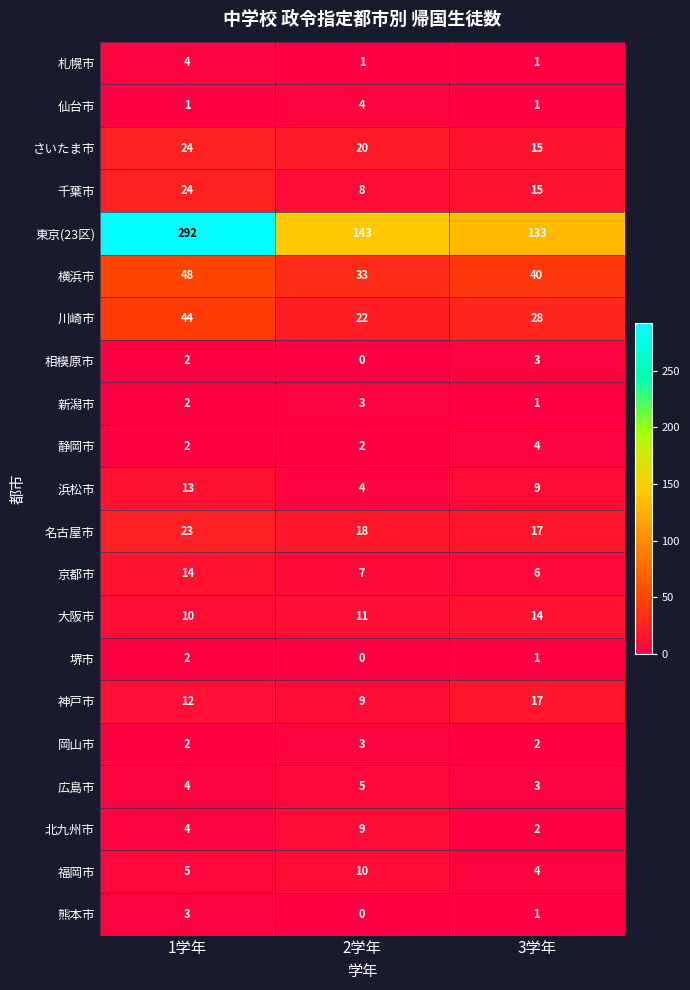

The value of 仙台市 at 3学年 is 1. True or false?

True